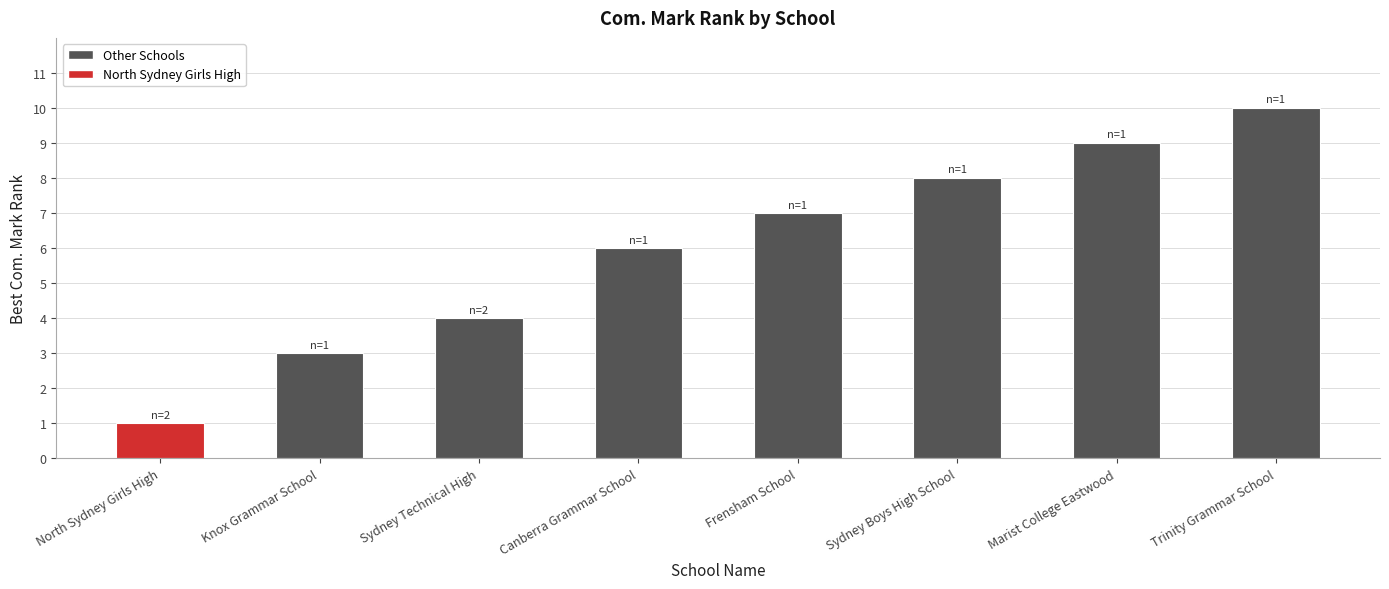

List the labels in order of value, smallest first.

North Sydney Girls High, Knox Grammar School, Sydney Technical High, Canberra Grammar School, Frensham School, Sydney Boys High School, Marist College Eastwood, Trinity Grammar School